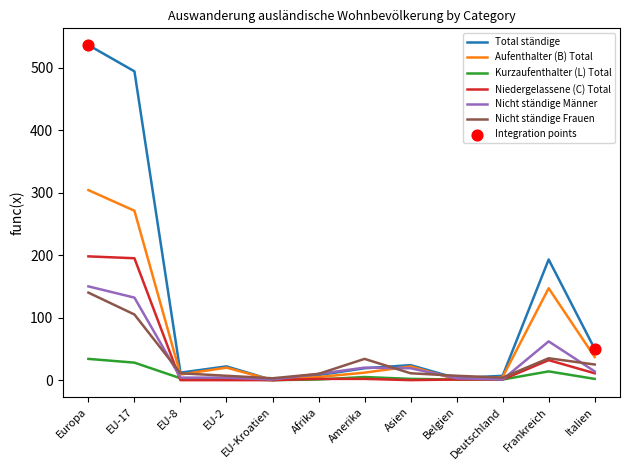

Which series has the widest spread of values?

Total ständige